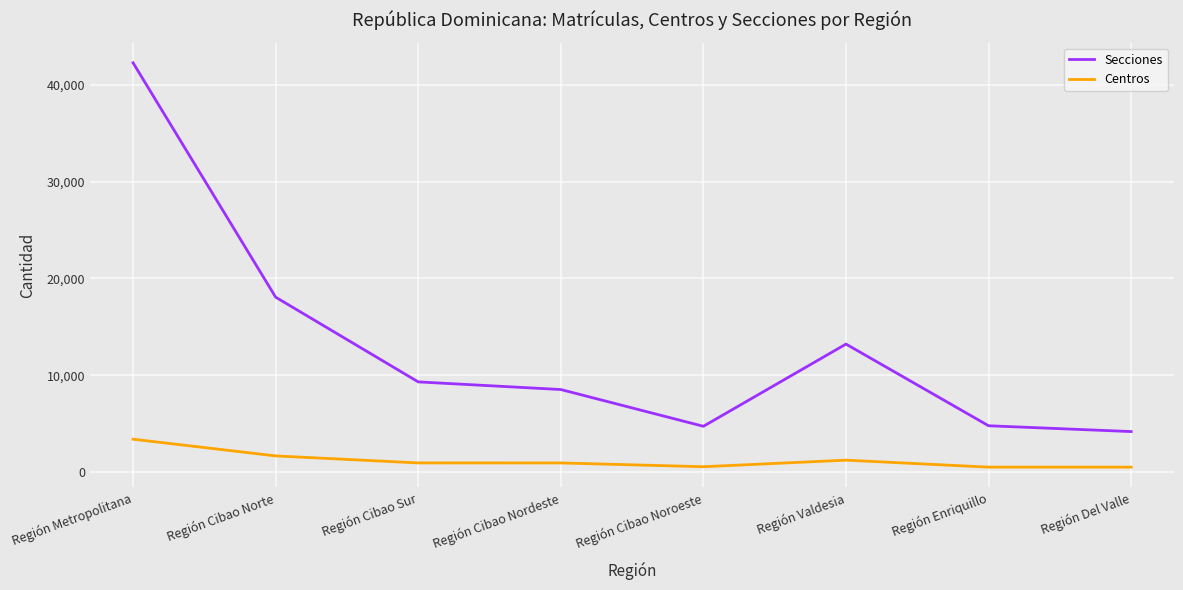

What is the difference between the Secciones values at Región Cibao Noroeste and Región Cibao Norte?

13330